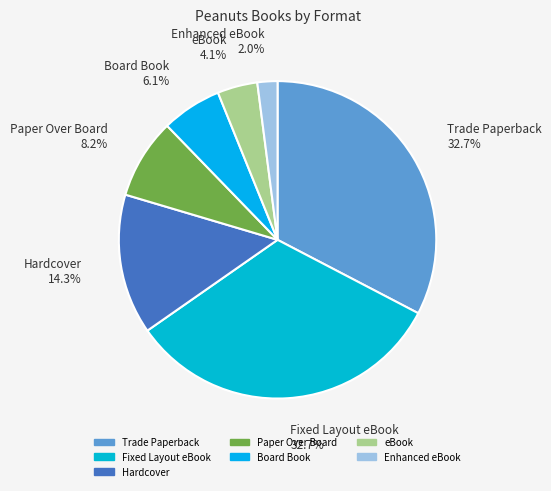

Which category has the smallest portion of the pie?

Enhanced eBook